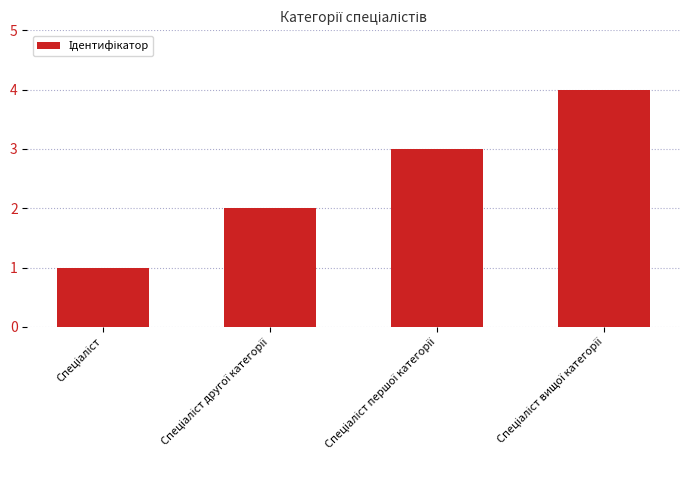

What is the sum of all values?

10